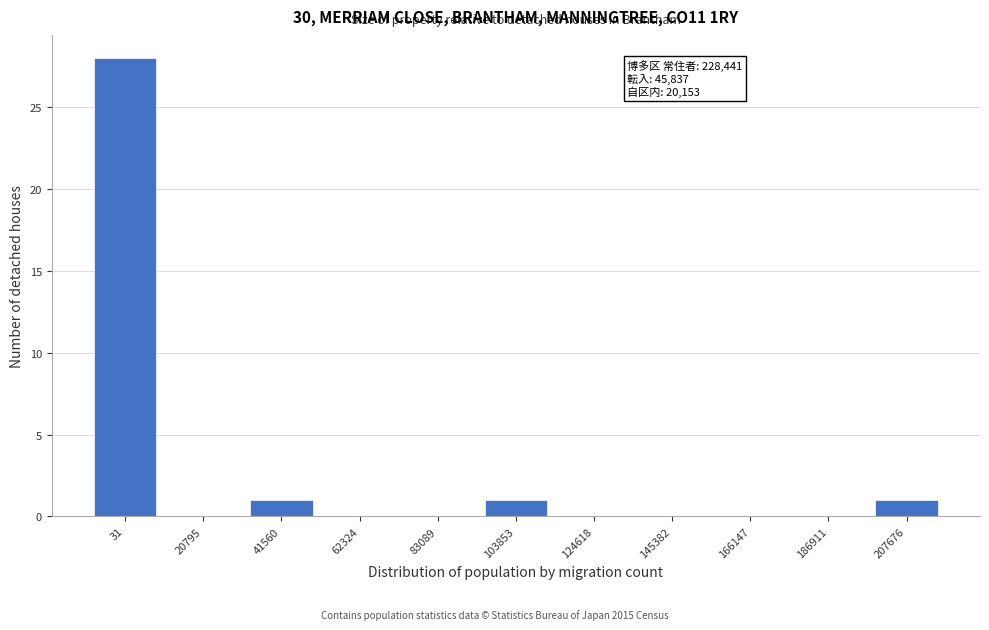

Reading left to right, list all the values displayed in this chart.

31=28	20795=0	41560=1	62324=0	83089=0	103853=1	124618=0	145382=0	166147=0	186911=0	207676=1